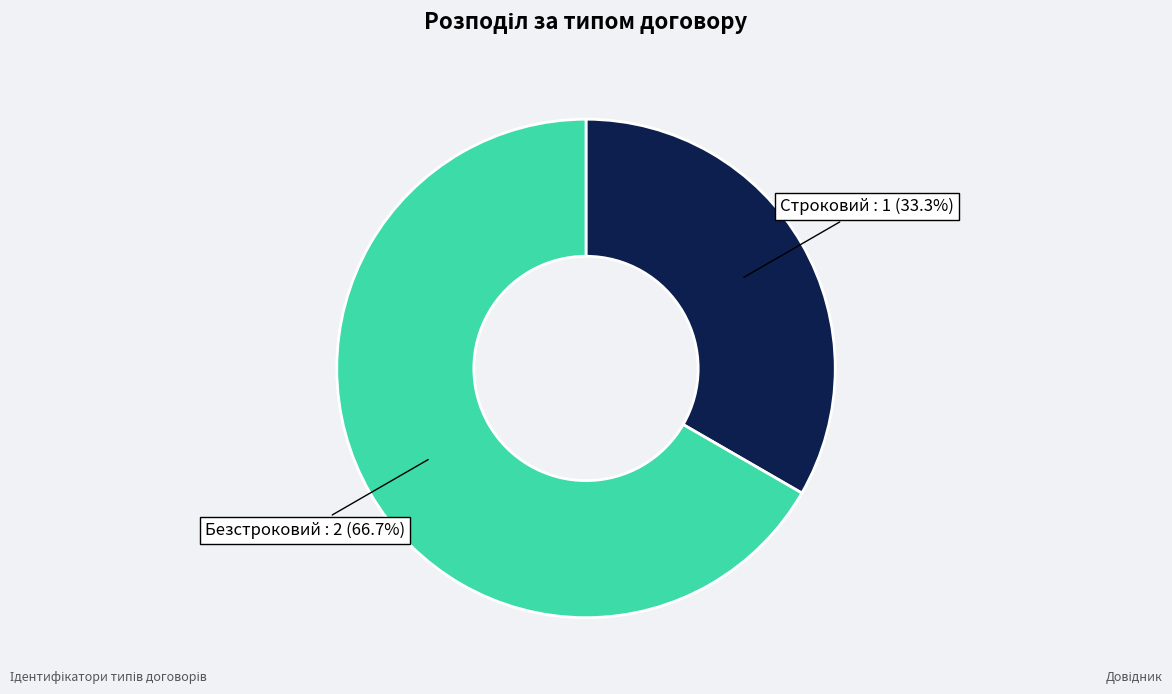

Is there a majority slice in this chart?

Yes